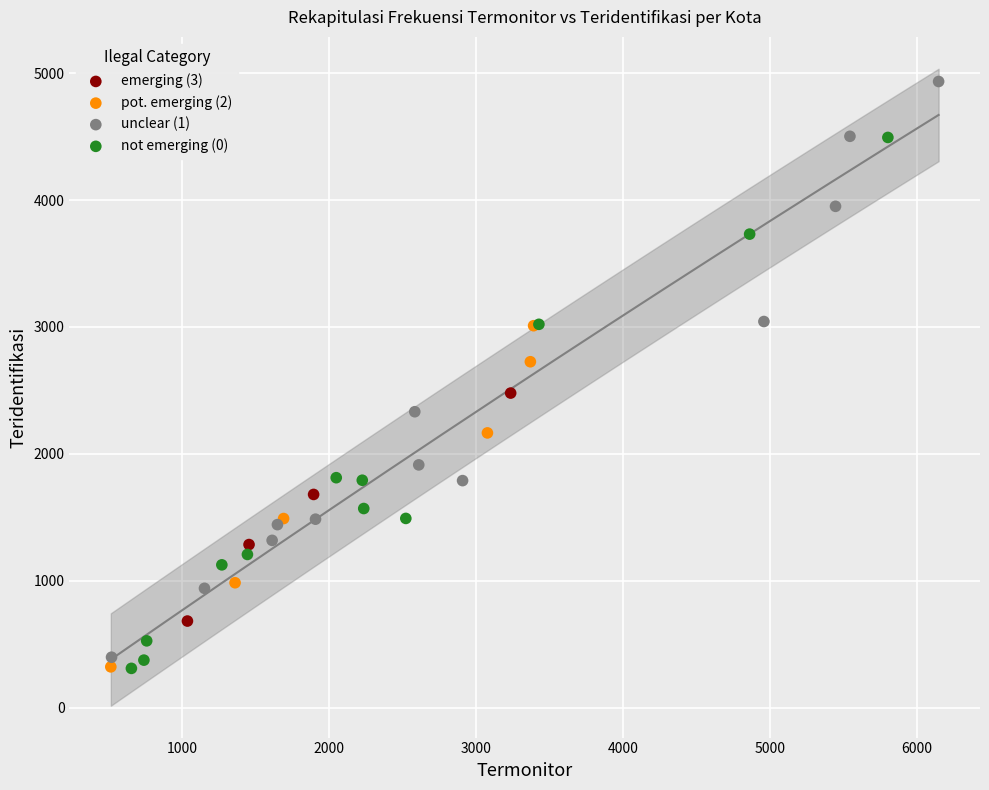

Which series has the largest Y range (max minus min)?

unclear (1)